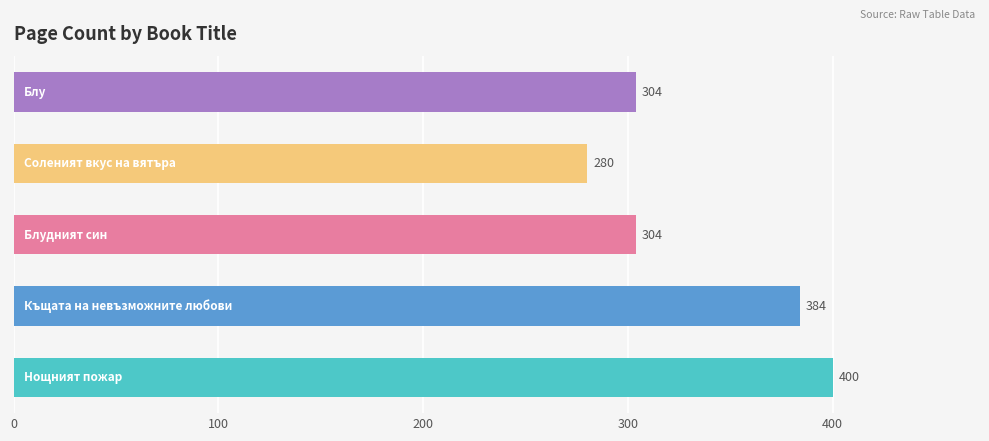

What is the smallest value displayed?

280